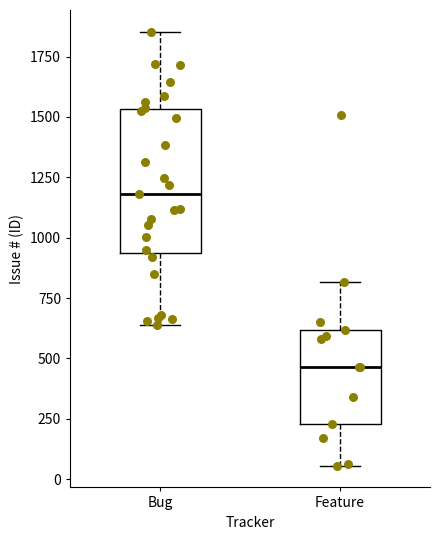

Where does the upper whisker of the box for Feature end on the y-axis? The values are not printed on the chart, so give them approximately, as read against the axis.

800